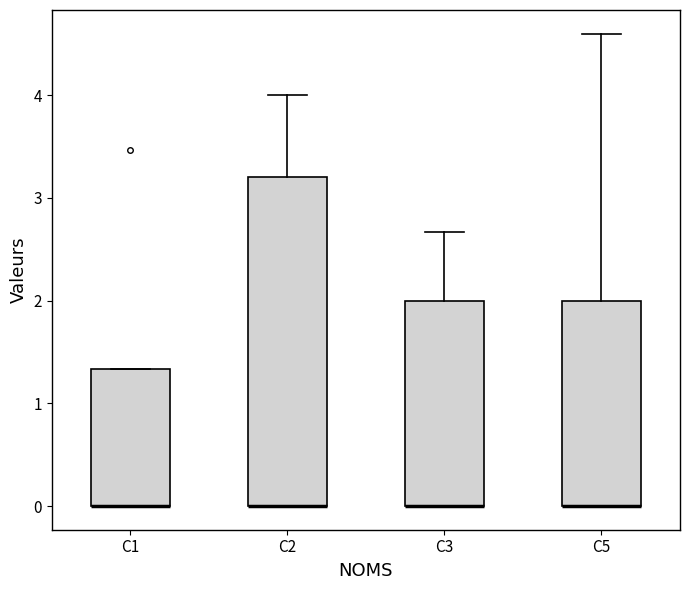

Reading left to right, transcribe this box plot: for each box, give where its median line is, the range the box spans, and where its two whiskers end, as read against the y-axis. The values are not printed on the chart, so give them approximately, as read against the axis.

C1: median 0.0 (drawn on the box's lower edge), box 0.0 to 1.3, whiskers 0.0 to 1.3
C2: median 0.0 (drawn on the box's lower edge), box 0.0 to 3.2, whiskers 0.0 to 4.0
C3: median 0.0 (drawn on the box's lower edge), box 0.0 to 2.0, whiskers 0.0 to 2.7
C5: median 0.0 (drawn on the box's lower edge), box 0.0 to 2.0, whiskers 0.0 to 4.6